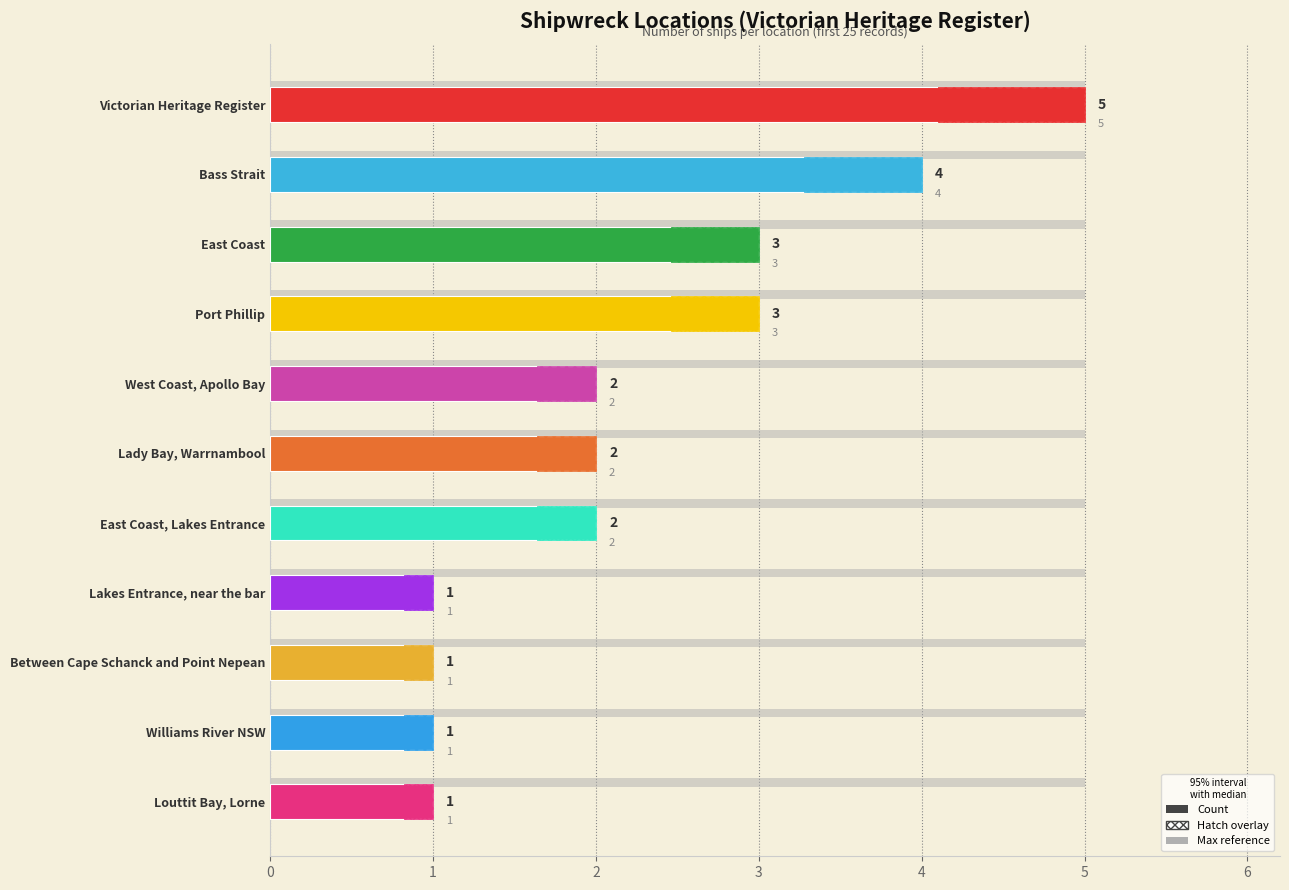

The Max reference series shows 0.2 at 6. True or false?

False